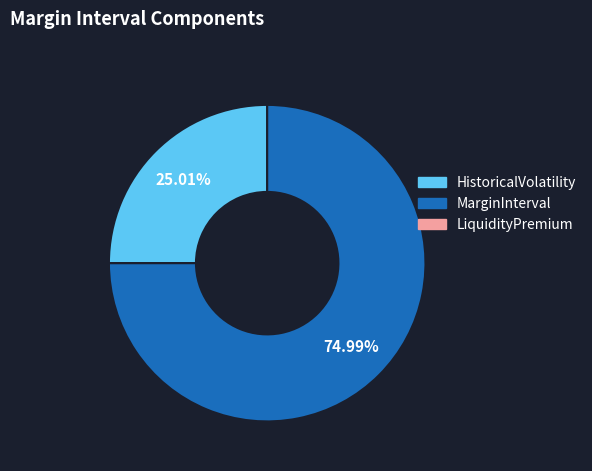

Does any single category account for the majority?

Yes